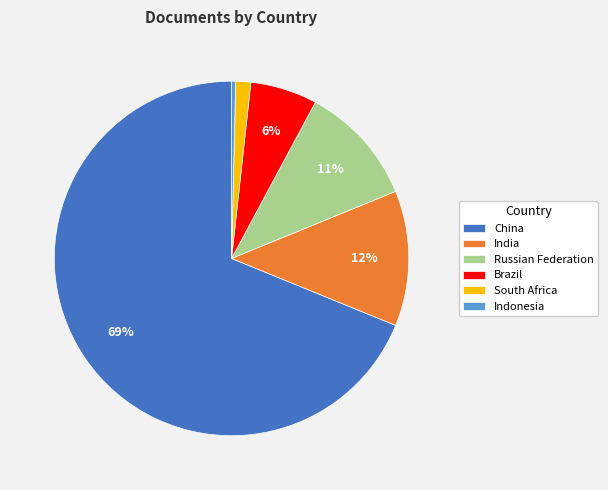

What percentage is the Brazil slice, to the nearest percent?

6%